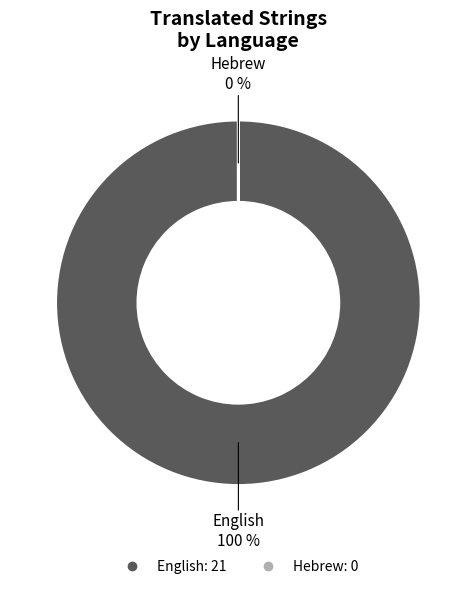

What is the total percentage of Hebrew and English?

100.0%